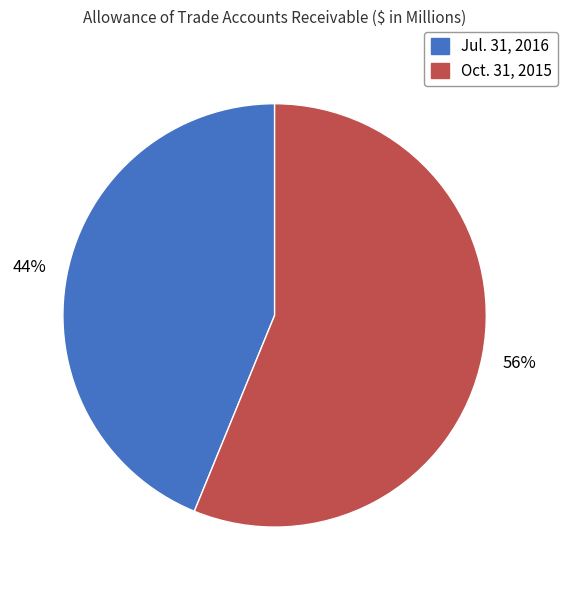

Is Oct. 31, 2015 the majority of the pie?

Yes